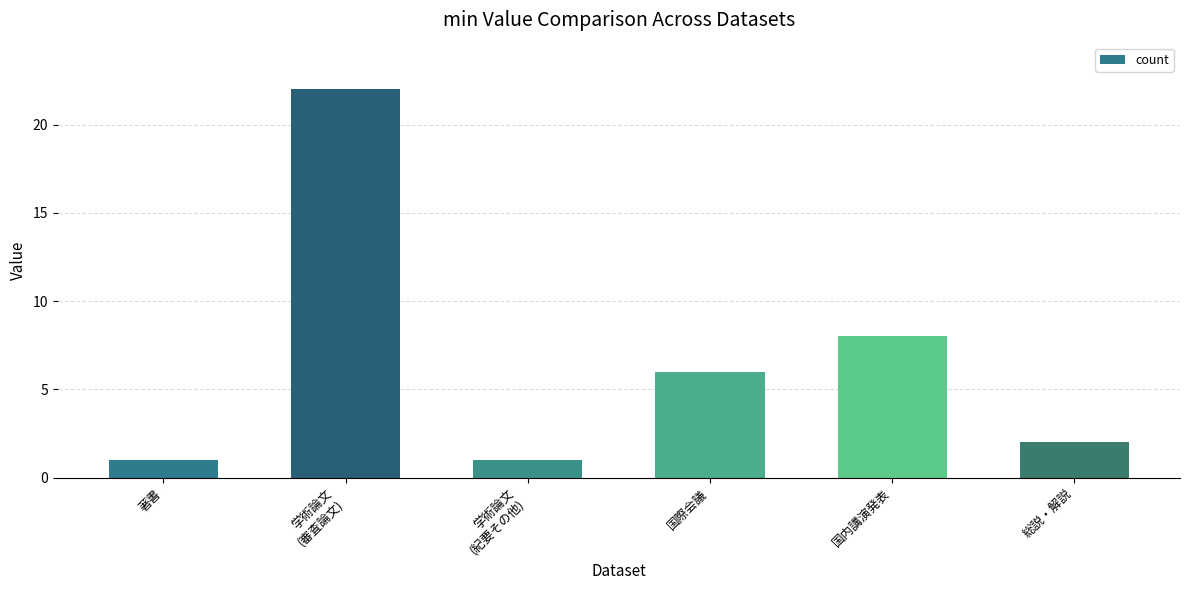

Which category has the highest value across all series?

学術論文
(審査論文)